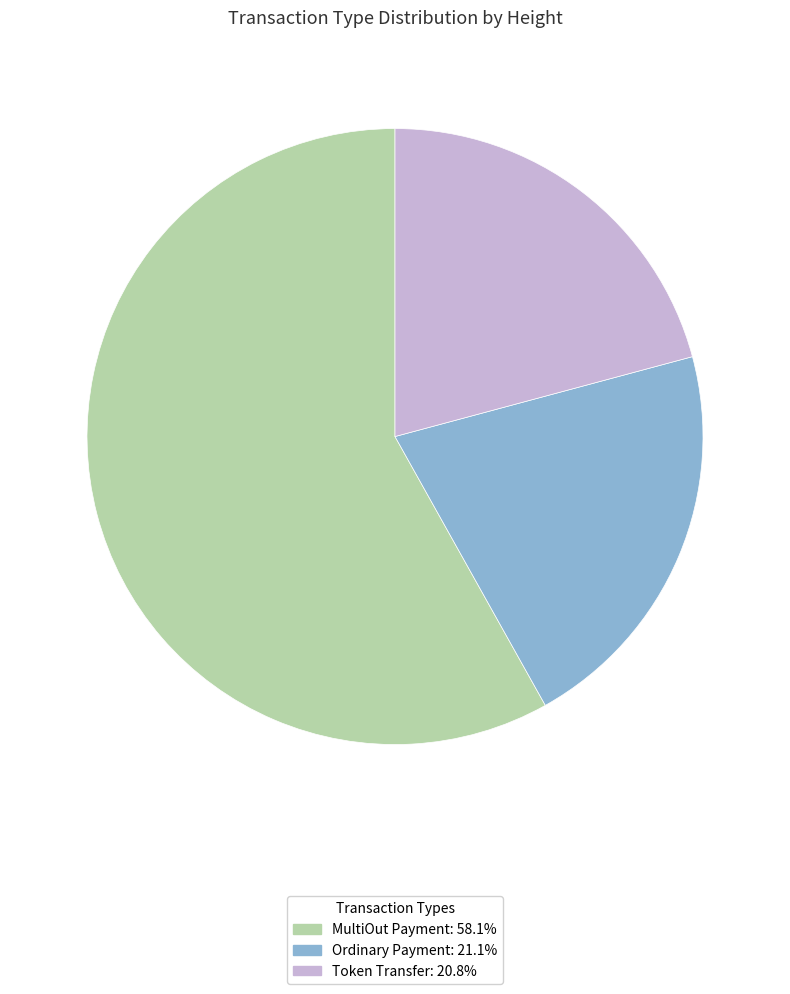

What is the ratio of the value at Token Transfer: 20.8% to the value at Ordinary Payment: 21.1%?

1.0